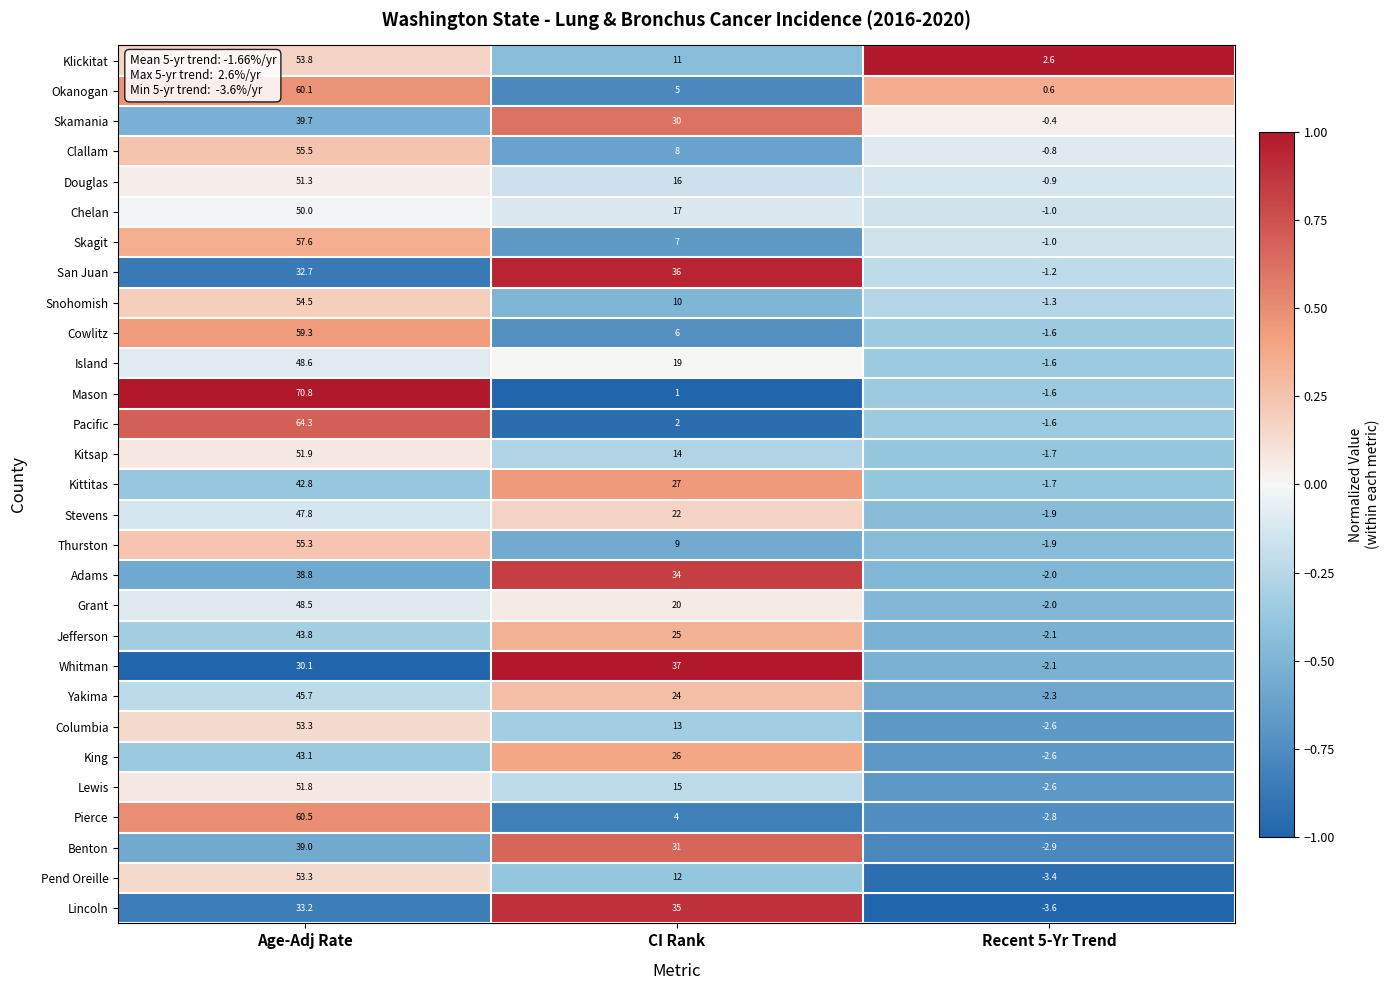

Read the Grant value at CI Rank.

20.0